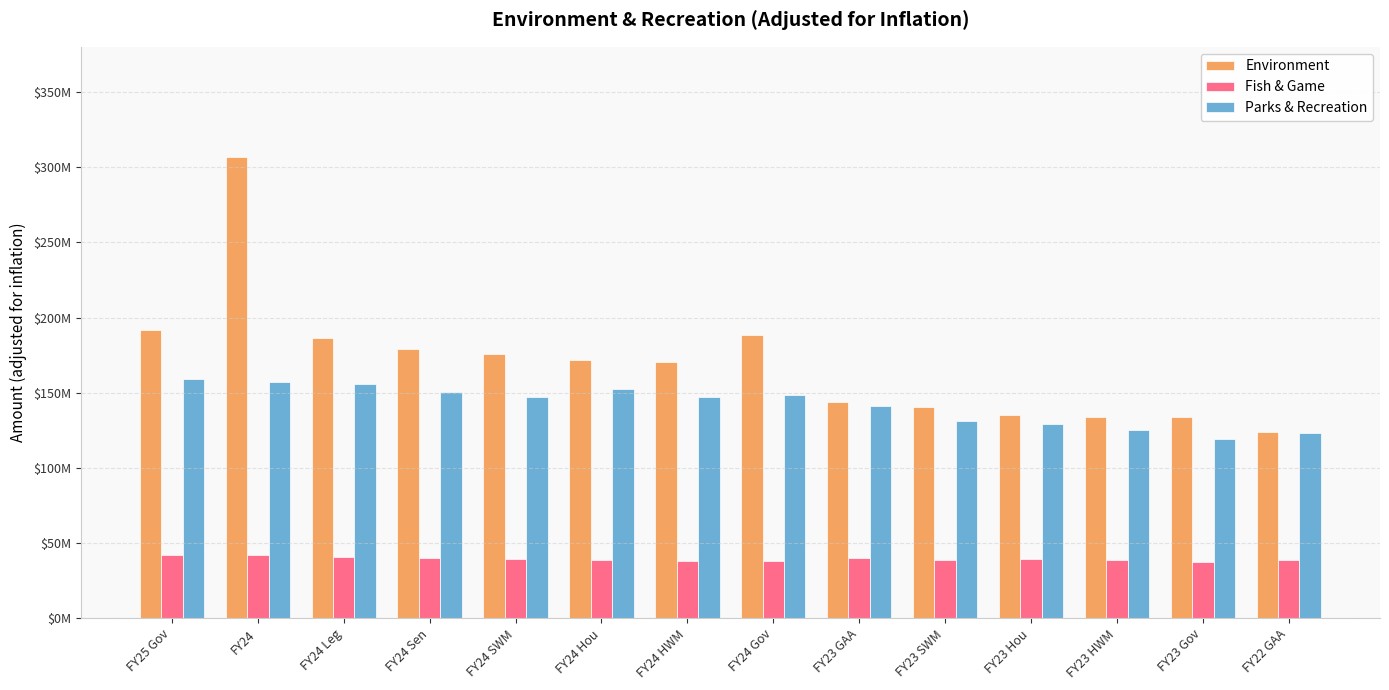

Reading left to right, extract all data points from this chart.

Environment: FY25 Gov=191796921	FY24=306928415	FY24 Leg=186495393	FY24 Sen=179079212	FY24 SWM=175906475	FY24 Hou=171666959	FY24 HWM=170125586	FY24 Gov=188120848	FY23 GAA=144112818	FY23 SWM=140594403	FY23 Hou=135389845	FY23 HWM=134056802	FY23 Gov=133613081	FY22 GAA=123817936
Fish & Game: FY25 Gov=42335023	FY24=41854353	FY24 Leg=40813554	FY24 Sen=40339742	FY24 SWM=39670657	FY24 Hou=38459002	FY24 HWM=37993121	FY24 Gov=38217706	FY23 GAA=40203638	FY23 SWM=38708108	FY23 Hou=39118852	FY23 HWM=38444811	FY23 Gov=37551335	FY22 GAA=38794653
Parks & Recreation: FY25 Gov=159093746	FY24=157019004	FY24 Leg=155835962	FY24 Sen=150240904	FY24 SWM=147427278	FY24 Hou=152423062	FY24 HWM=147077320	FY24 Gov=148633187	FY23 GAA=141155128	FY23 SWM=131480526	FY23 Hou=129474202	FY23 HWM=124934954	FY23 Gov=119100281	FY22 GAA=123163539